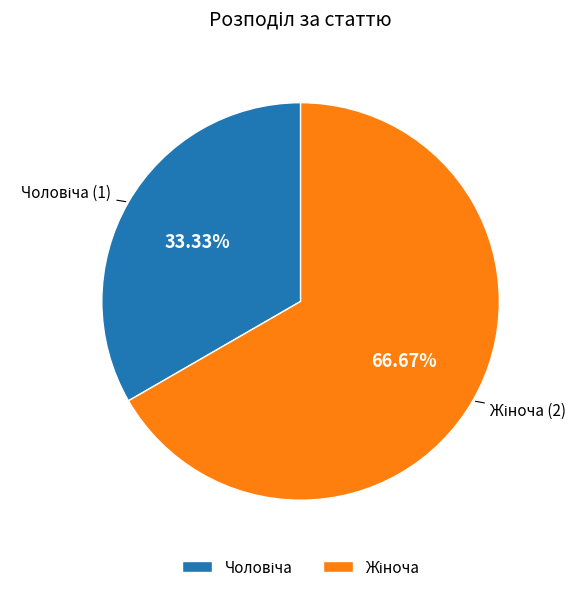

Is there a majority slice in this chart?

Yes